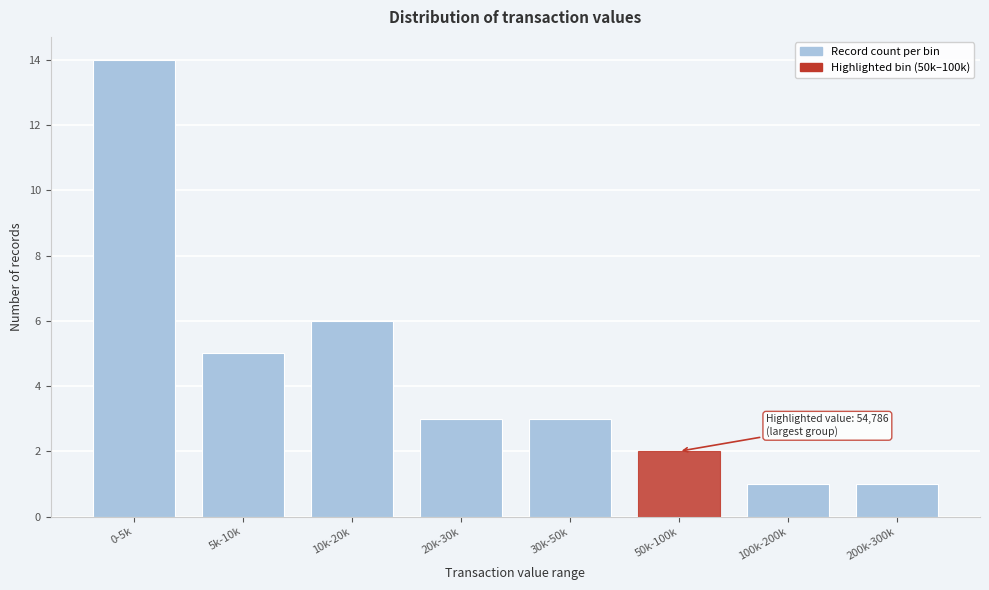

Reading left to right, list all the values displayed in this chart.

14	5	6	3	3	2	1	1